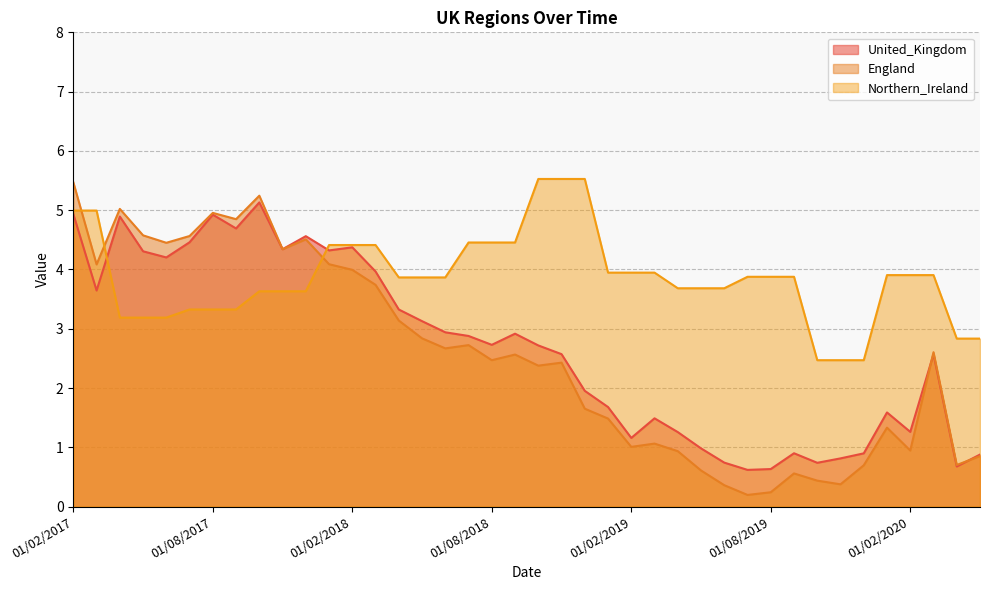

How many lines are shown in the chart?

3